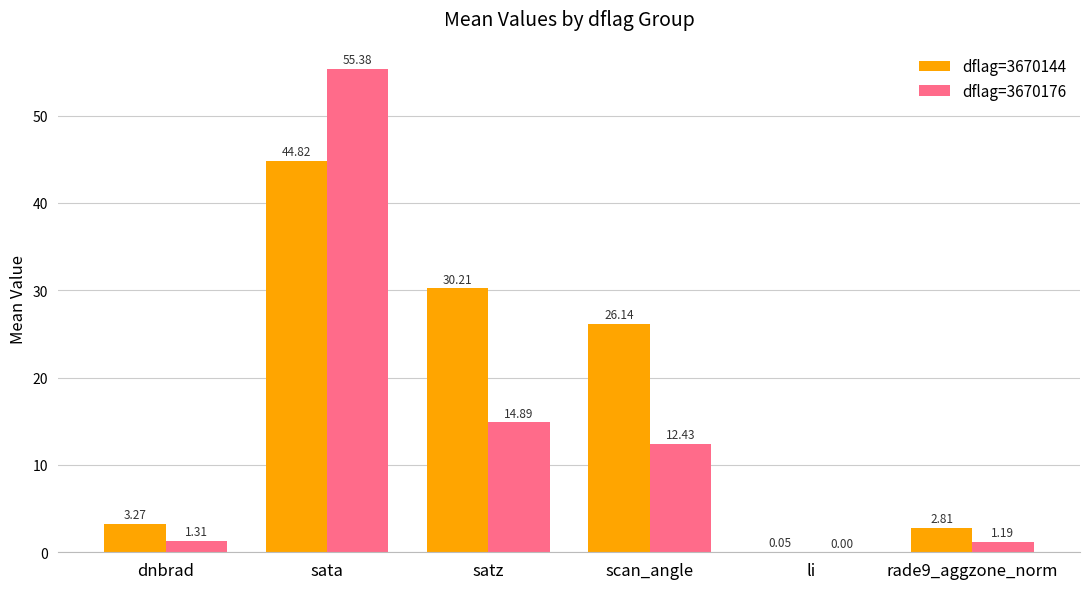

Where is dflag=3670176 nearest to the value 27?

satz